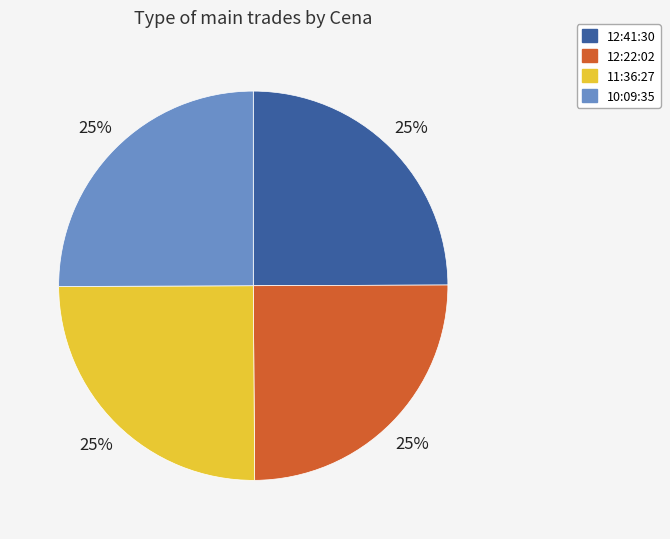

Is it true that 10:09:35 is 39% of the pie?

False